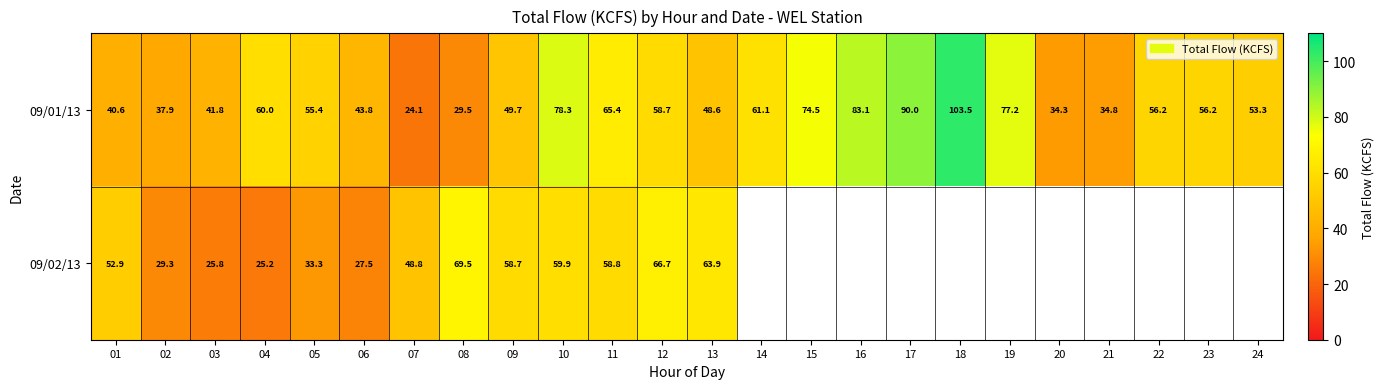

Is the value of 09/02/13 at 07 greater than the value of 09/01/13 at 16?

No